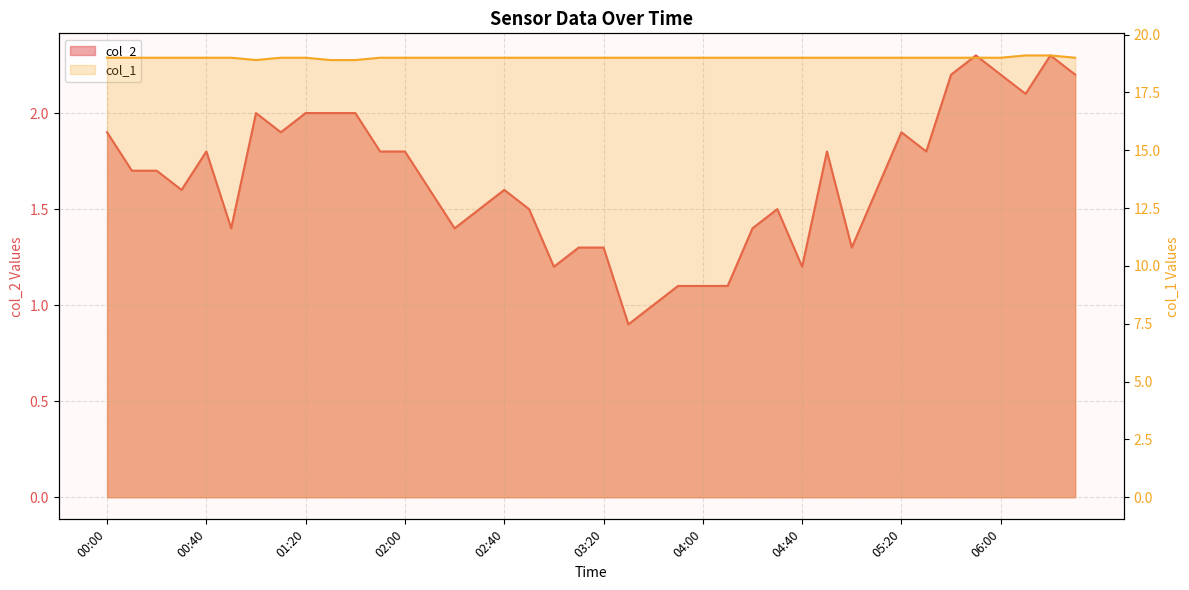

What is the label of the 17th point from the right?

03:50